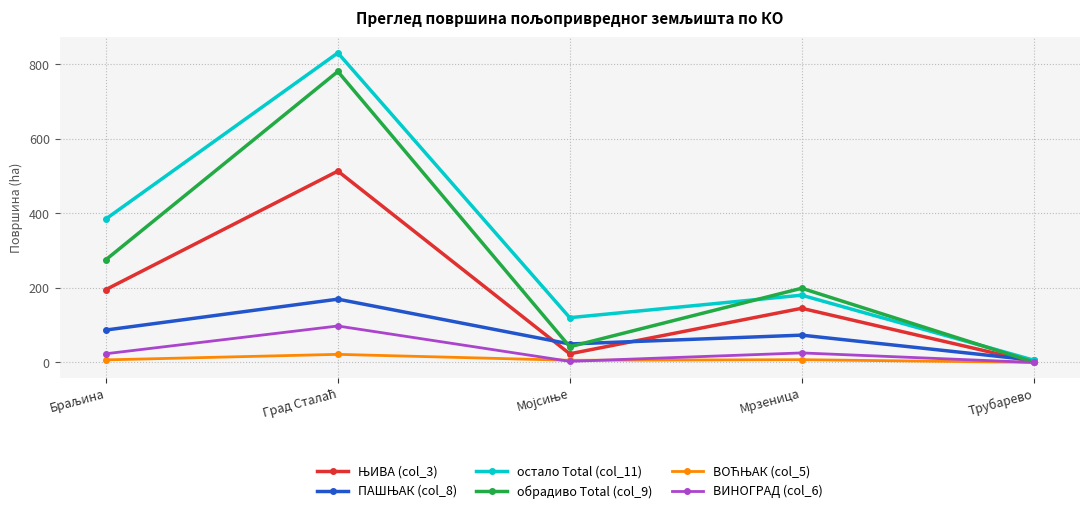

Which series has the largest range (max minus min)?

остало Total (col_11)